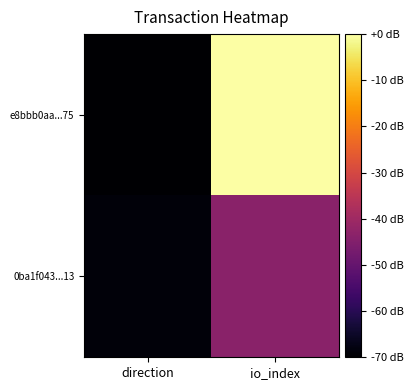

What is the total value across all series at io_index?

-43.6